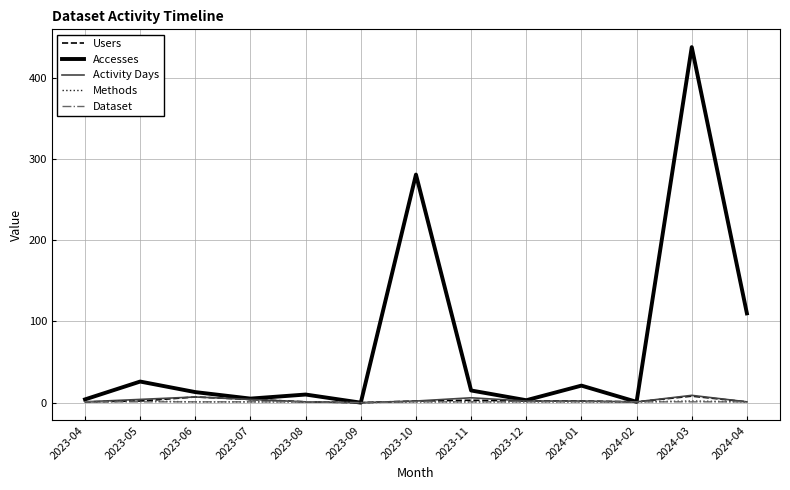

What are all the series names shown in the legend?

Users, Accesses, Activity Days, Methods, Dataset